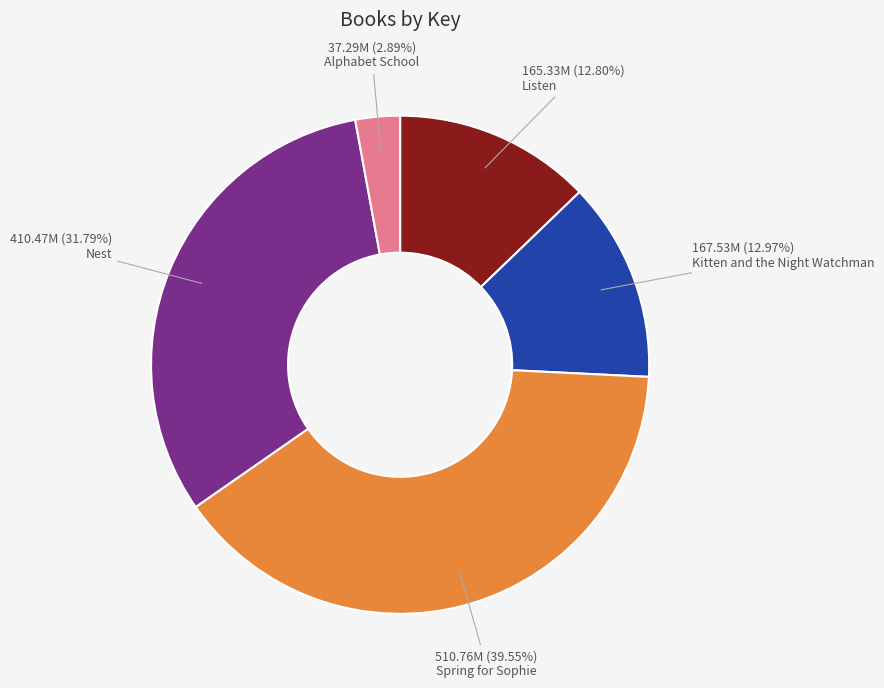

Which has a higher value, Listen or Spring for Sophie?

Spring for Sophie